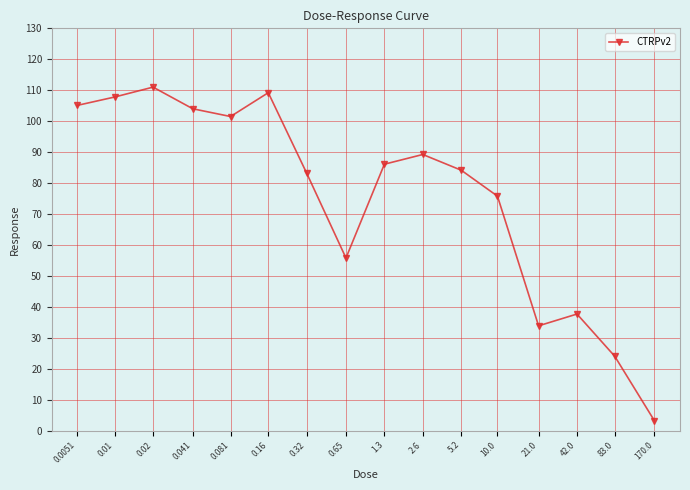

The value at 5.2 is 84.2. True or false?

True